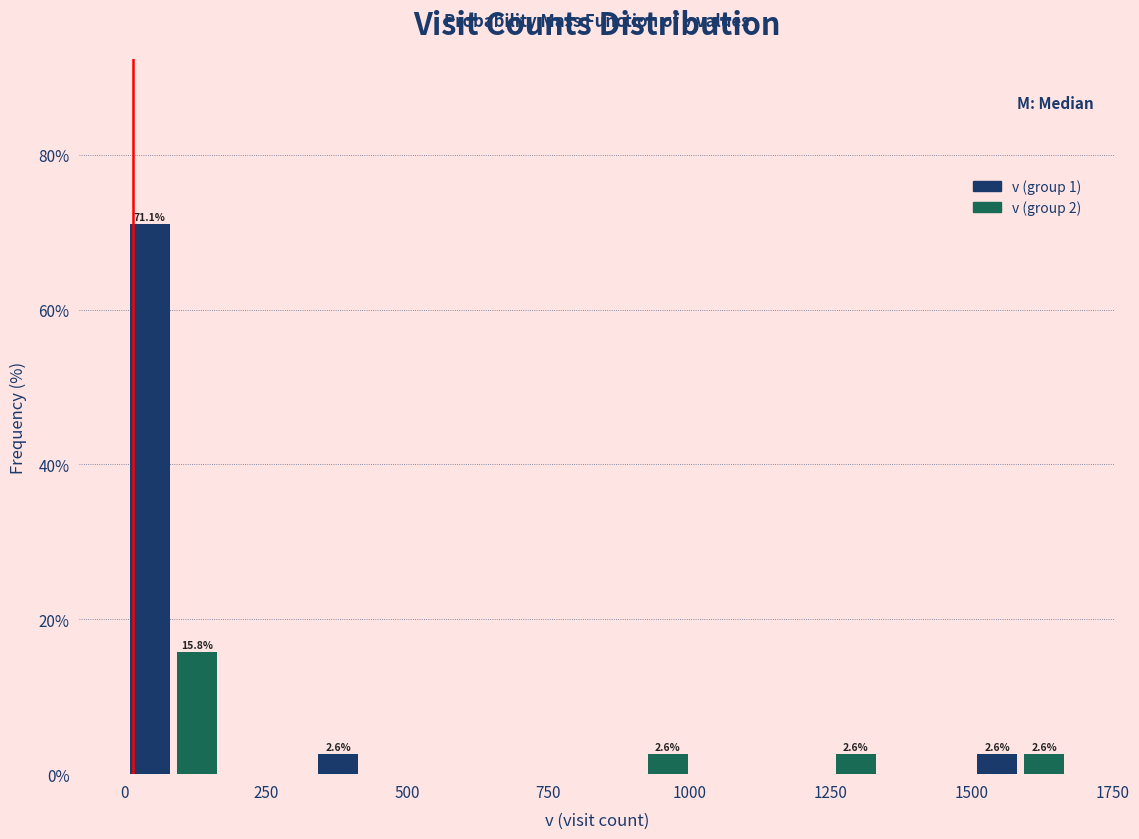

Around what value on the x-axis is the tallest bar? Give the approximate position of its centre, as read against the axis.

50